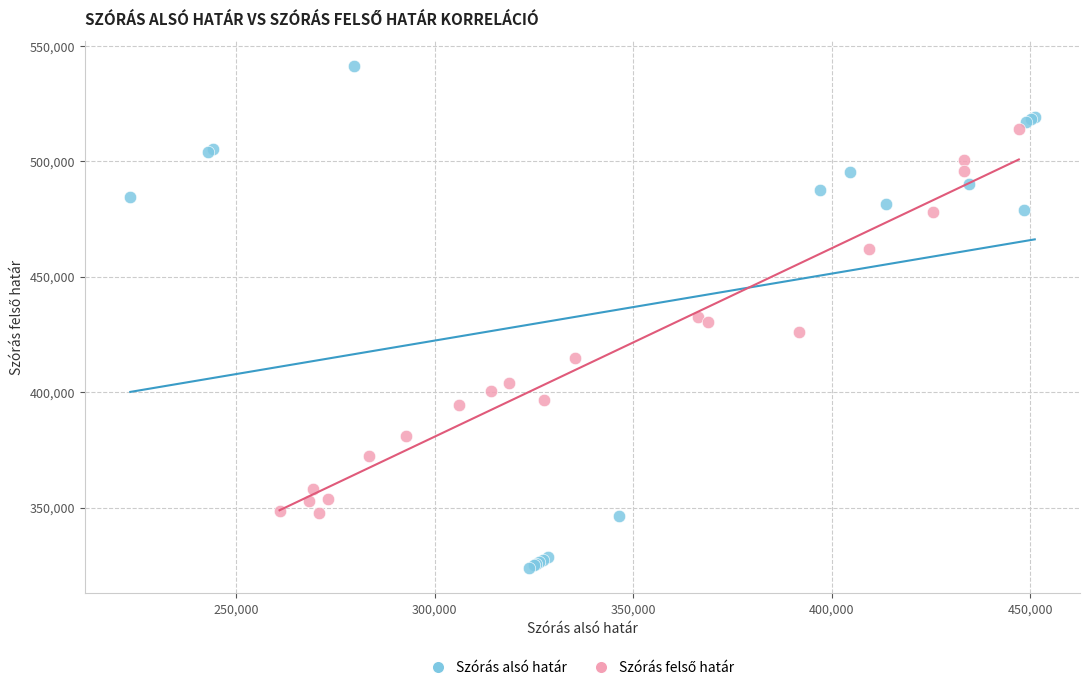

Which series contains the highest Y value?

Szórás alsó határ